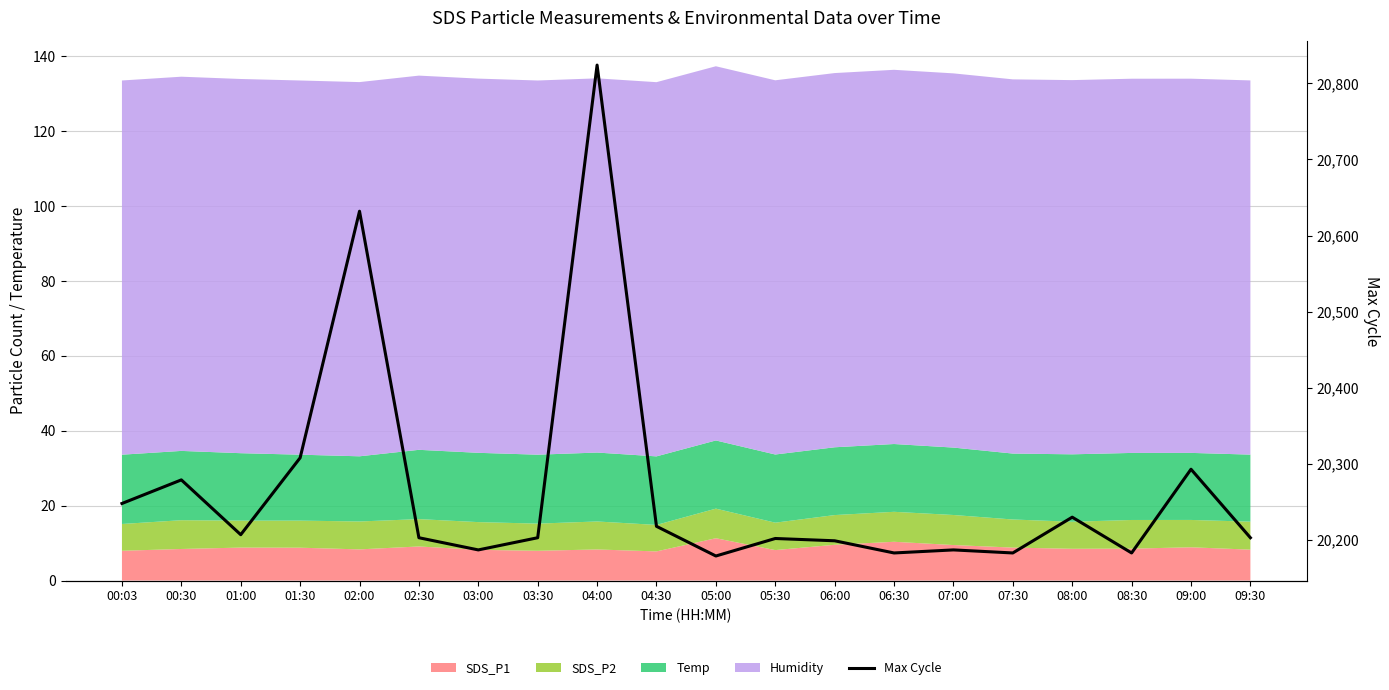

How many lines are shown in the chart?

1